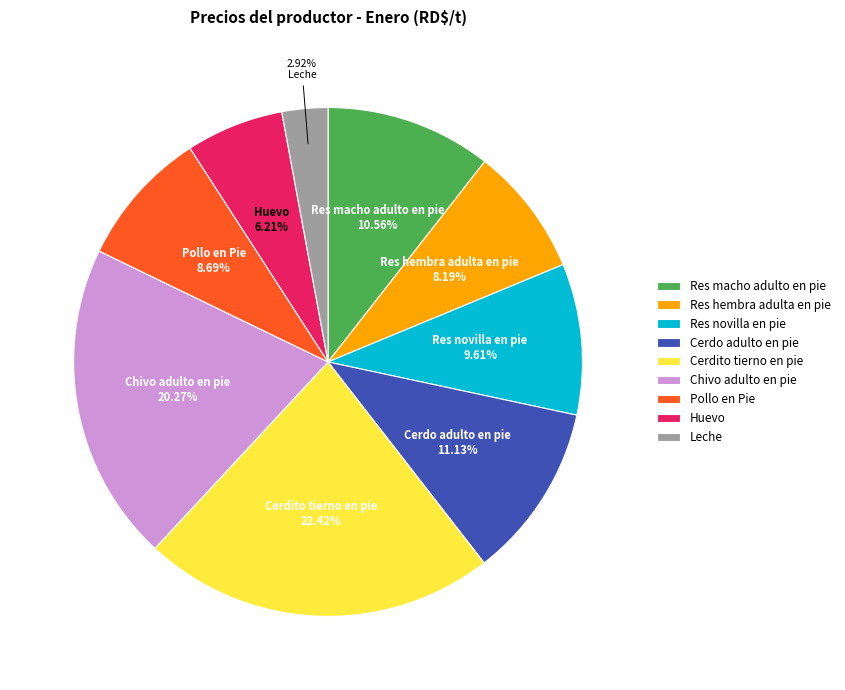

Rank the categories by value from highest to lowest.

Cerdito tierno en pie, Chivo adulto en pie, Cerdo adulto en pie, Res macho adulto en pie, Res novilla en pie, Pollo en Pie, Res hembra adulta en pie, Huevo, Leche